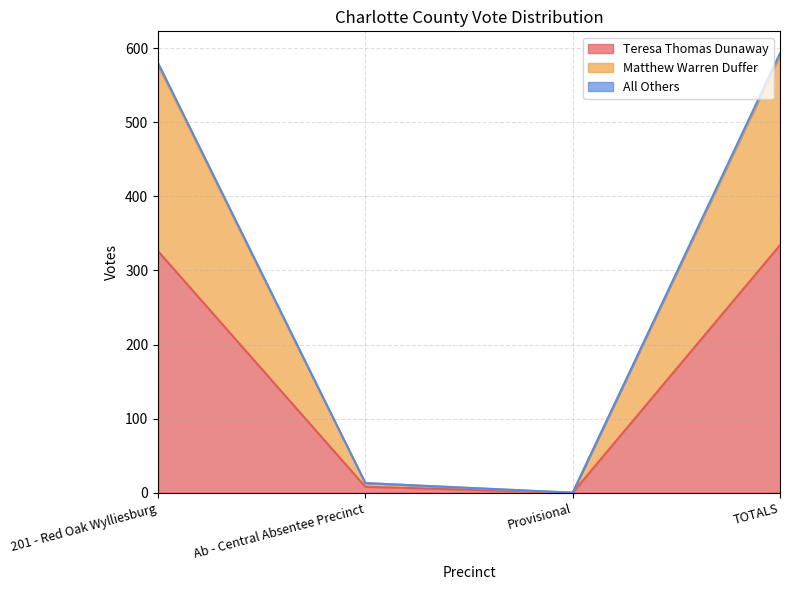

What are all the series names shown in the legend?

Teresa Thomas Dunaway, Matthew Warren Duffer, All Others